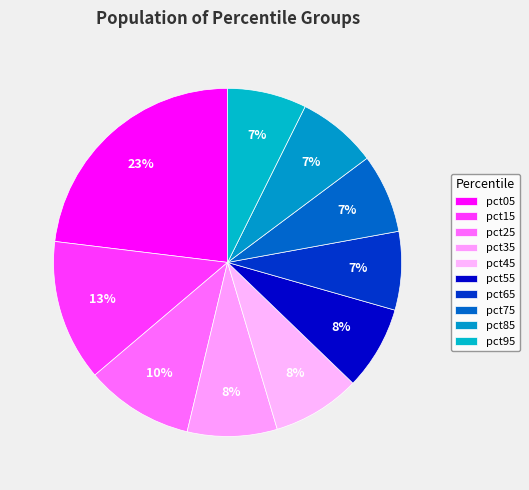

To the nearest percent, what is the difference between the pct85 and pct15 slice percentages?

6%